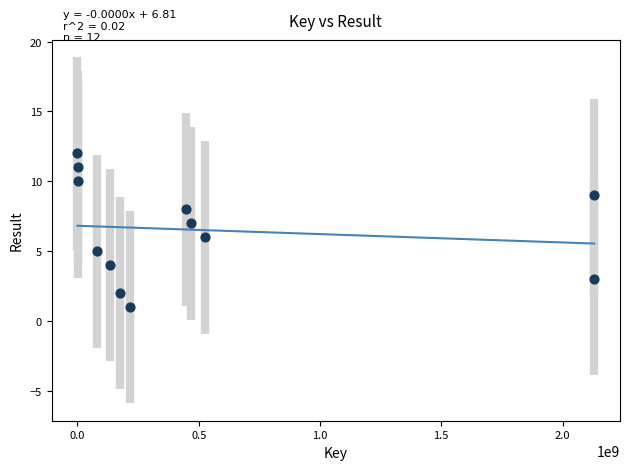

What is the range of Y values (max minus min)?

11